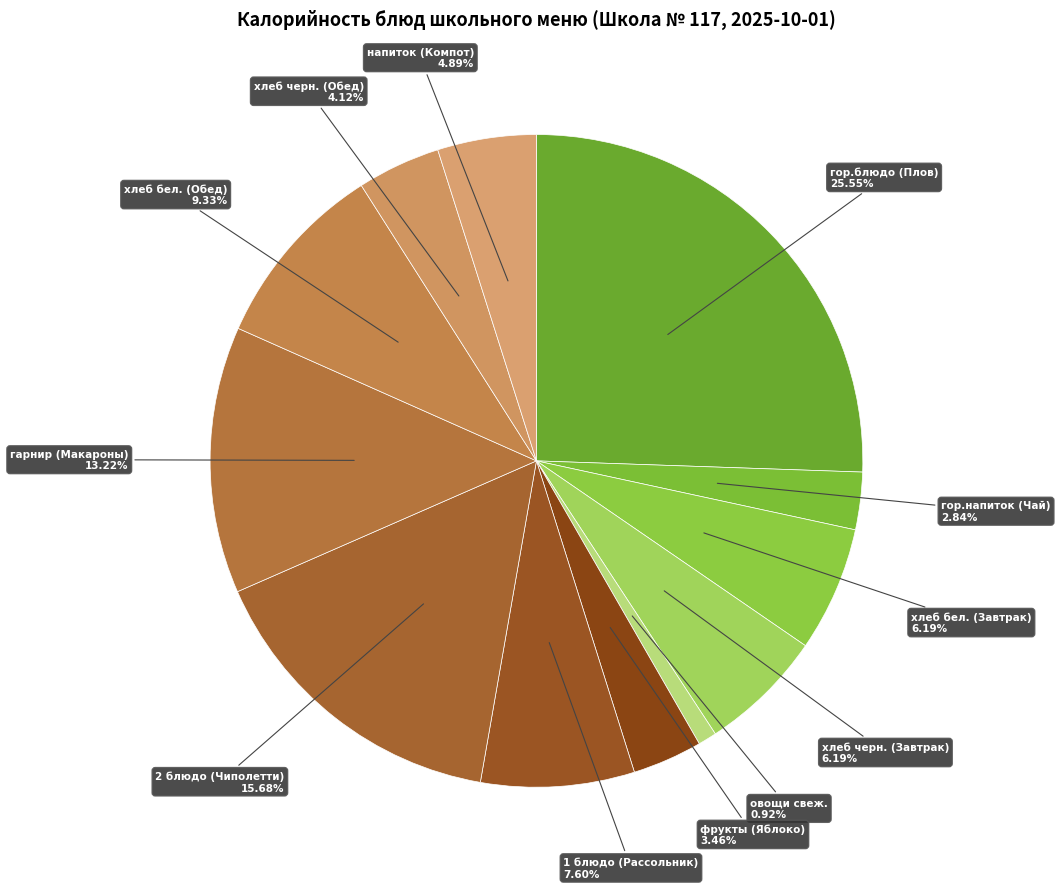

How many segments does this pie chart have?

12